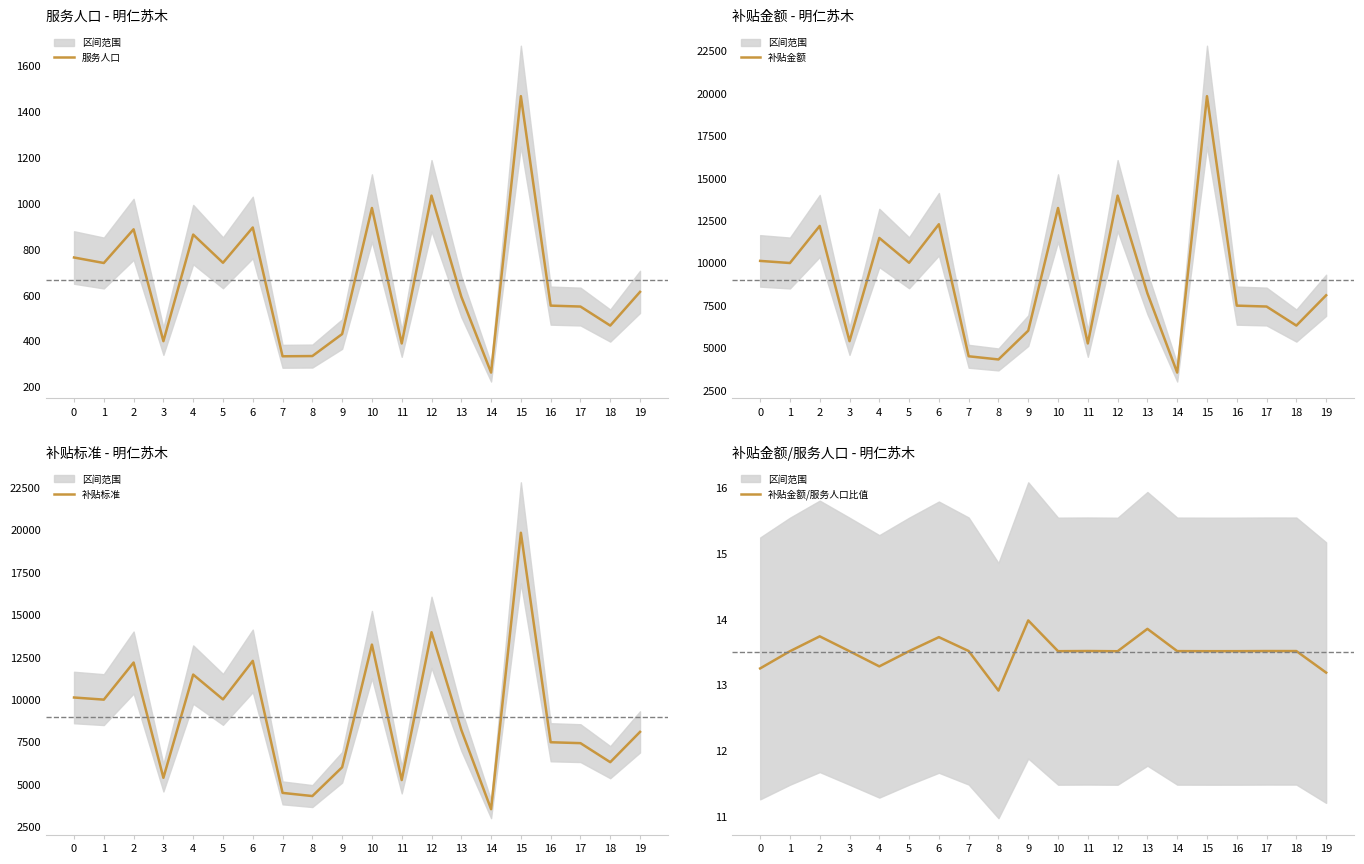

True or false: 补贴金额/服务人口比值 and 服务人口 intersect in this chart.

False